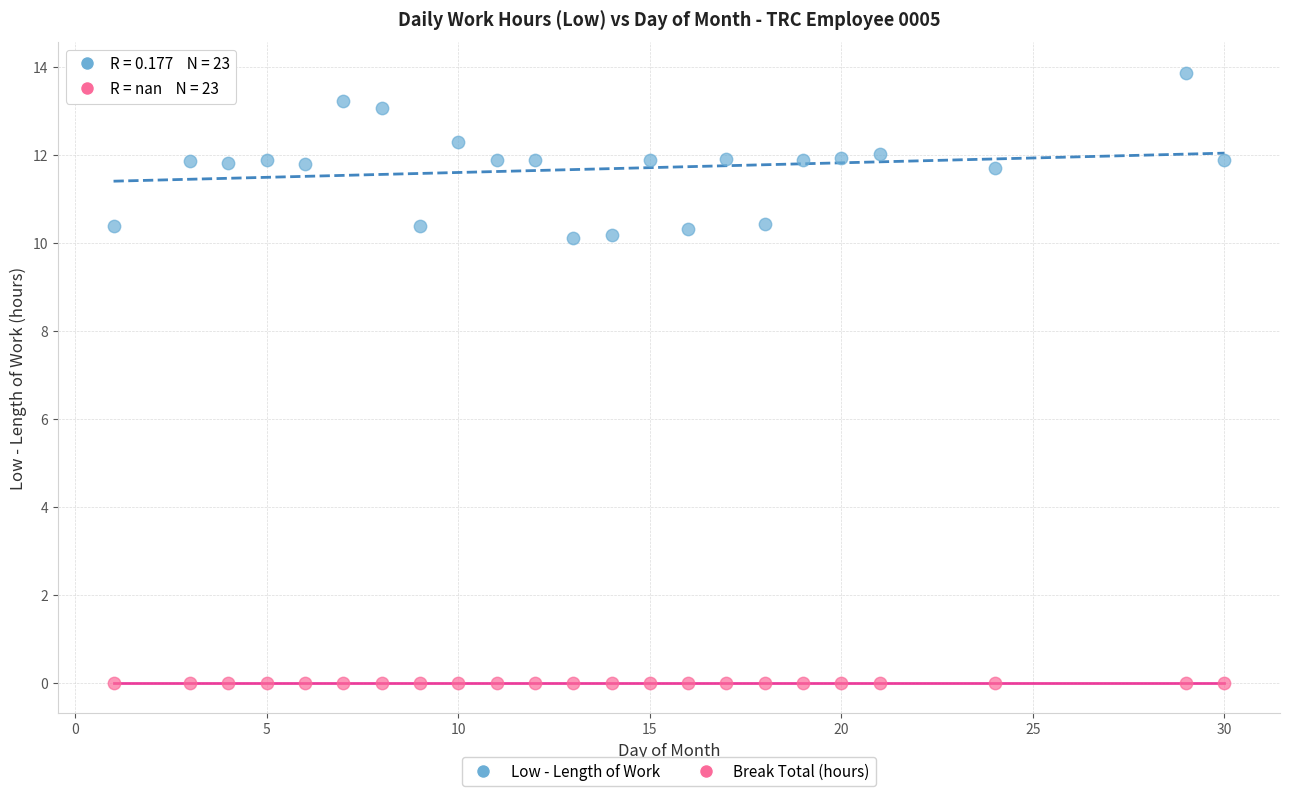

Which series reaches the maximum Y coordinate?

Low - Length of Work